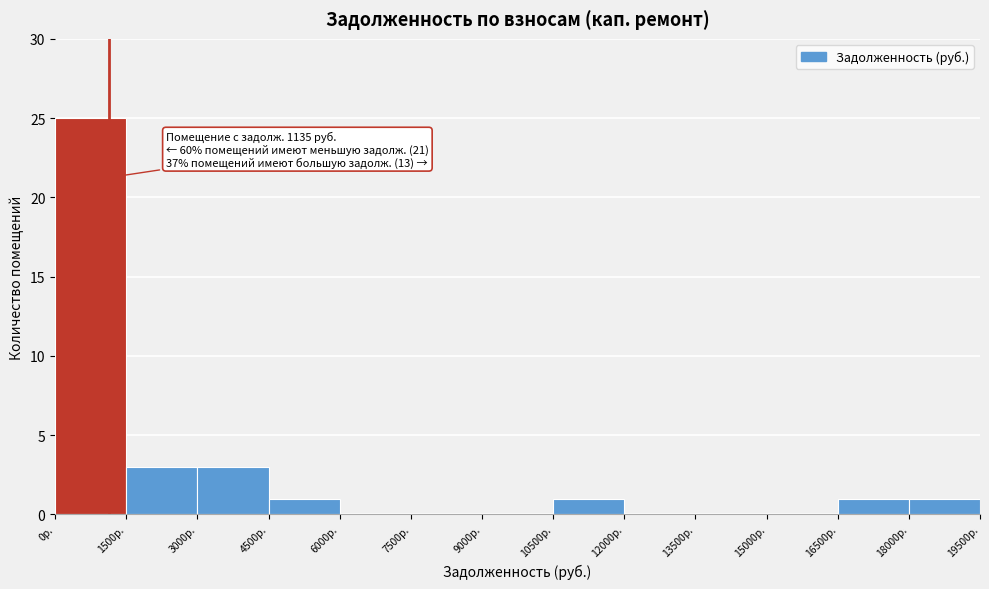

Which range on the x-axis has the tallest bar?

0 to 1500